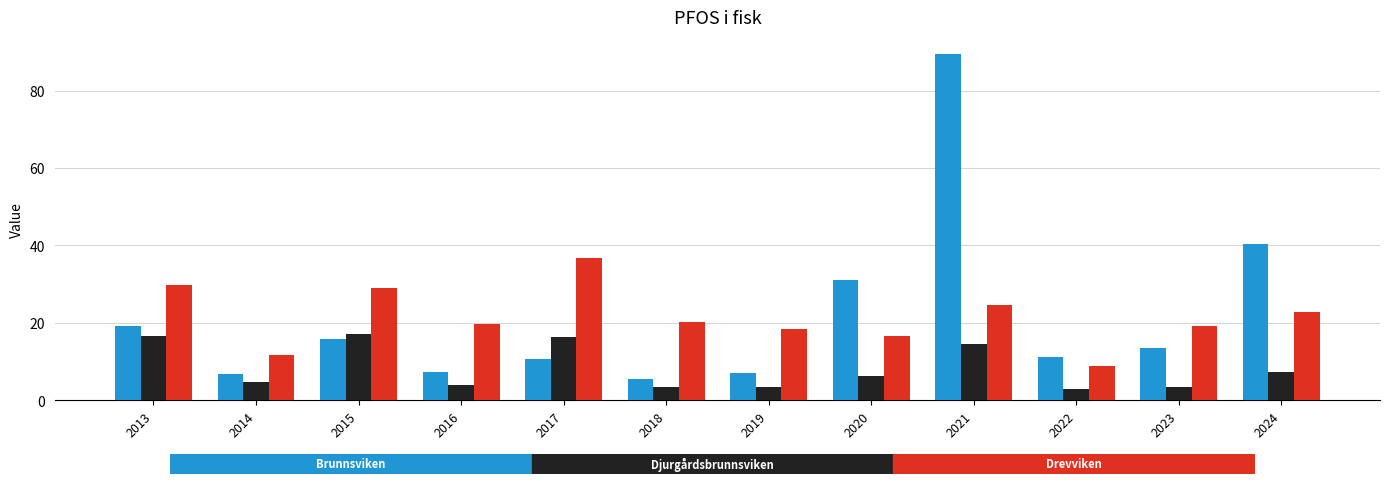

What is the difference between the highest and lowest values at 2017?

25.9